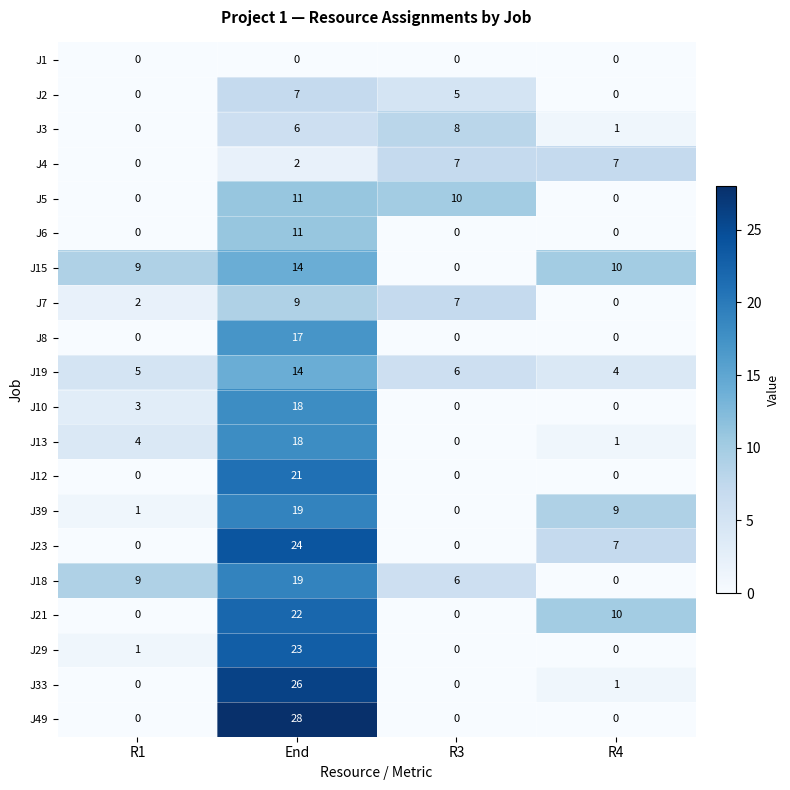

List the labels in order of J3 value, largest first.

R3, End, R4, R1